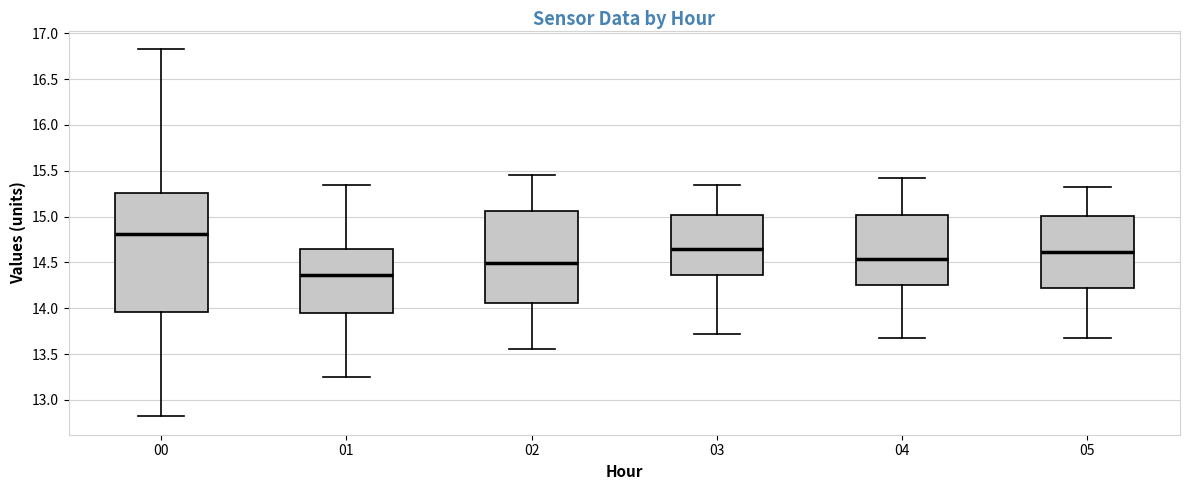

Reading left to right, read every box against the y-axis: the position of its median line, the range the box covers, and the ends of its whiskers. The values are not printed on the chart, so give them approximately, as read against the axis.

00: median 14.80, box 13.95 to 15.25, whiskers 12.80 to 16.85
01: median 14.35, box 13.95 to 14.65, whiskers 13.25 to 15.35
02: median 14.50, box 14.05 to 15.05, whiskers 13.55 to 15.45
03: median 14.65, box 14.35 to 15.00, whiskers 13.70 to 15.35
04: median 14.55, box 14.25 to 15.00, whiskers 13.70 to 15.40
05: median 14.60, box 14.20 to 15.00, whiskers 13.70 to 15.30